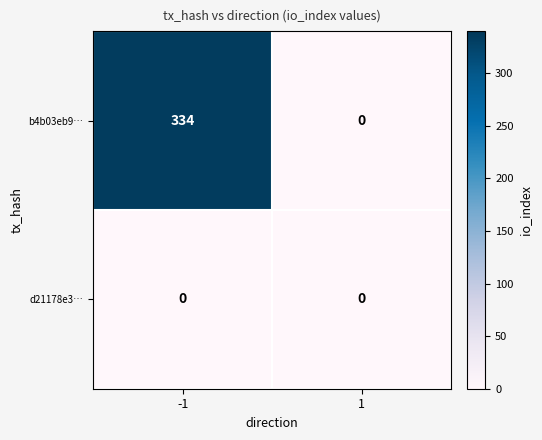

What is the sum of the b4b03eb9… values at 1 and -1?

334